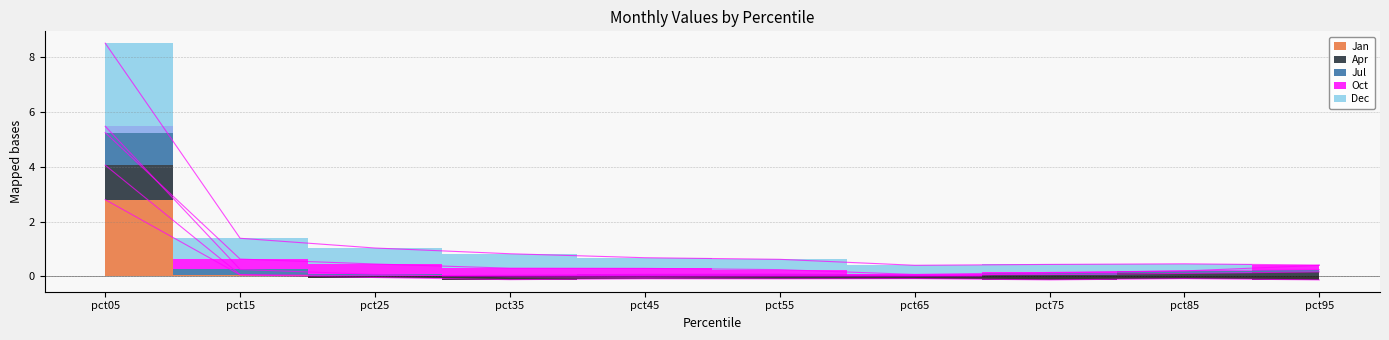

What is the sum of the Jan values at pct05 and pct35?

2.7